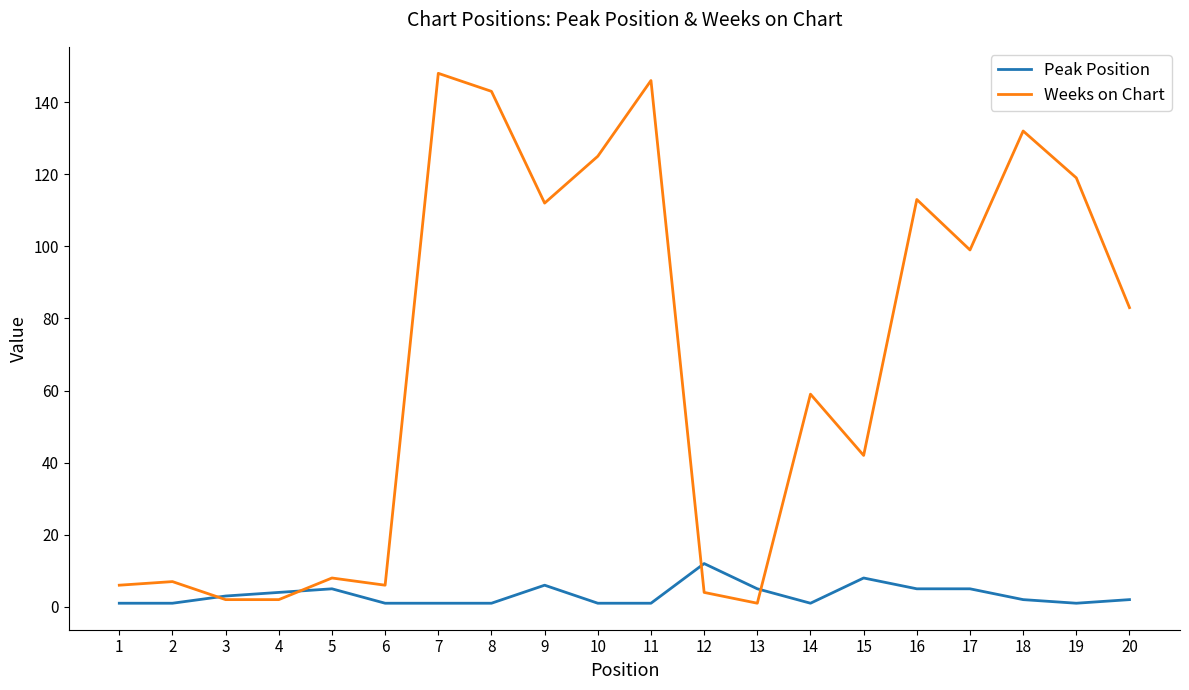

Rank the series at 9 from lowest to highest value.

Peak Position, Weeks on Chart